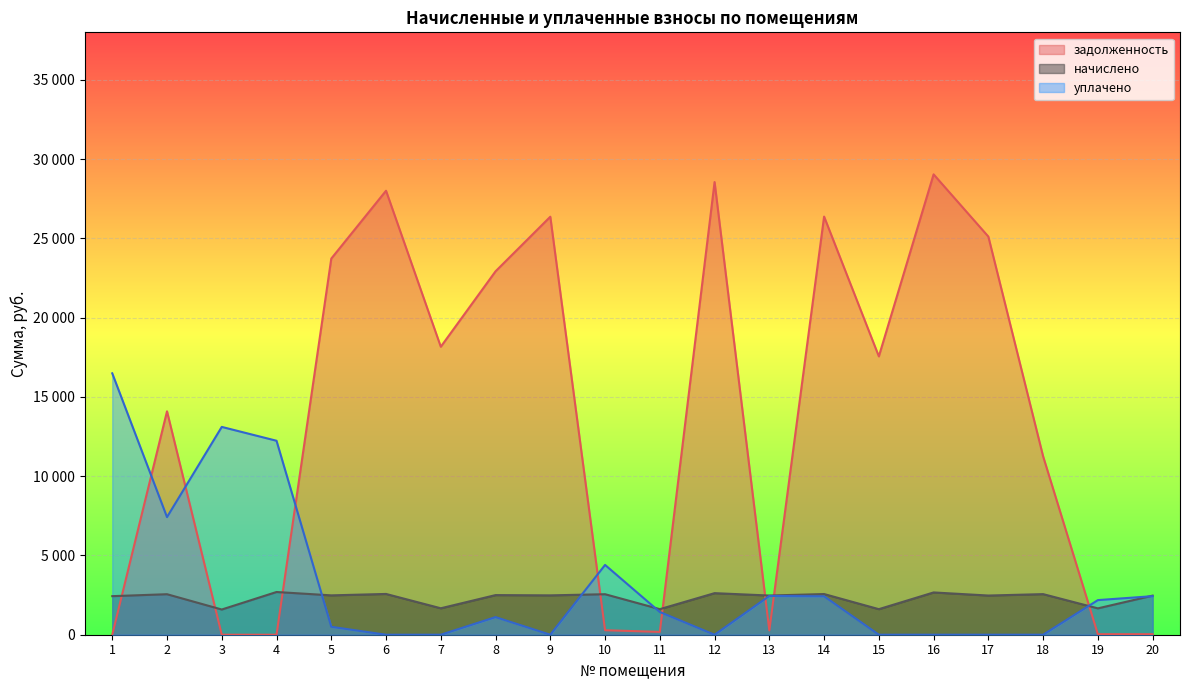

What is the value of the начислено point at the 20th from the left?

2466.4